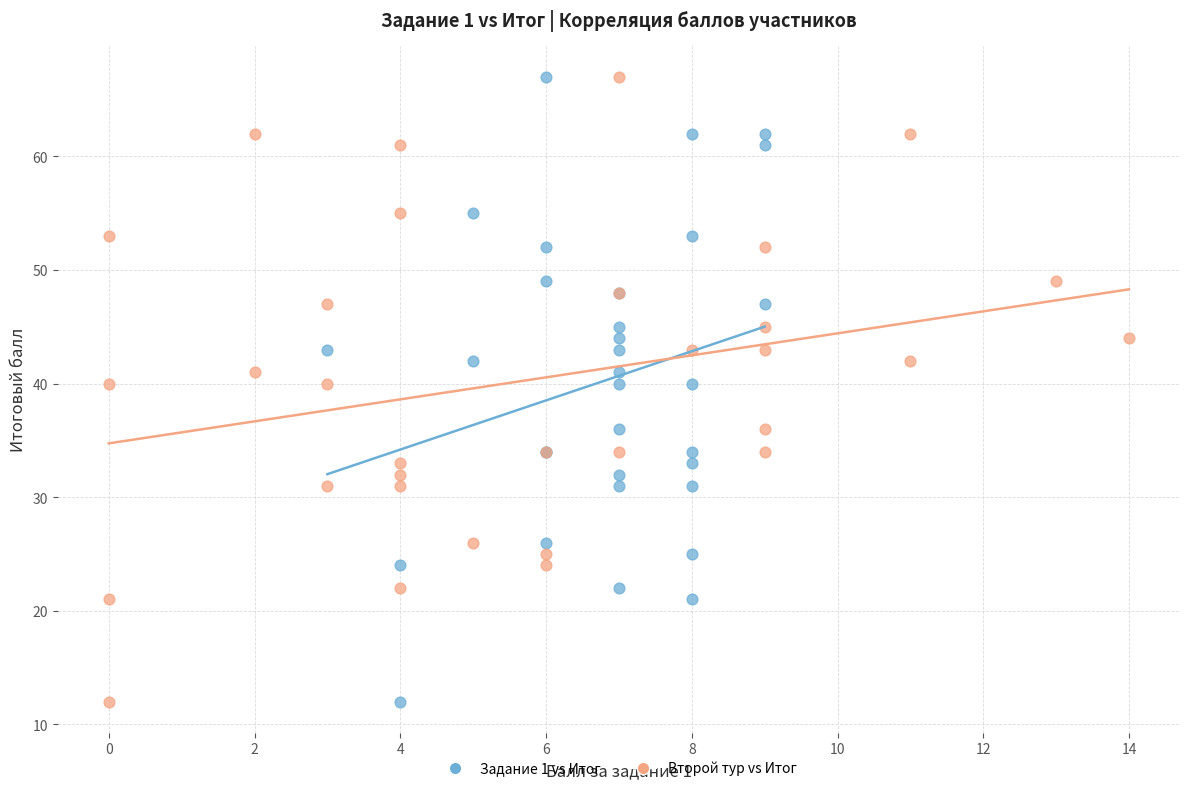

What are all the series names shown in the legend?

Задание 1 vs Итог, Второй тур vs Итог